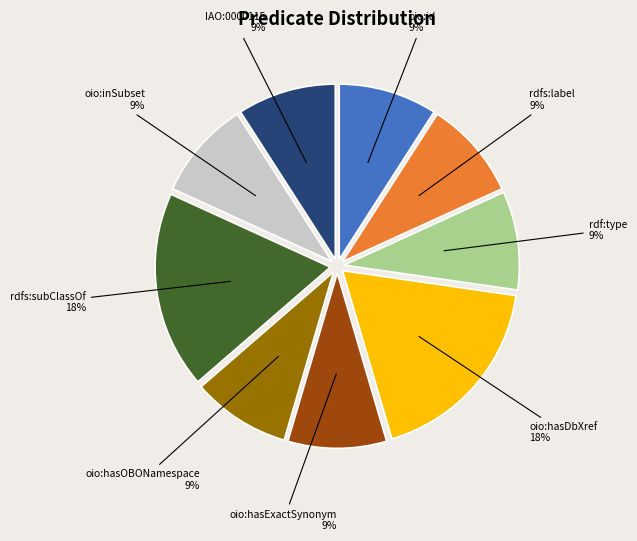

To the nearest percent, what is the difference between the largest and smallest slice percentages?

9%